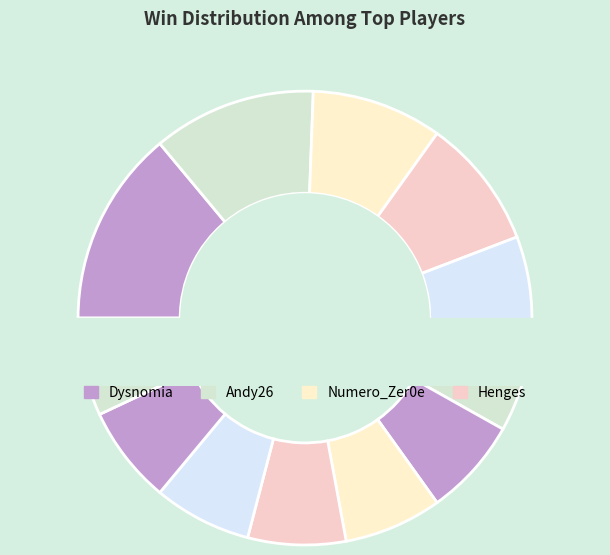

Count the number of slices in the pie.

12